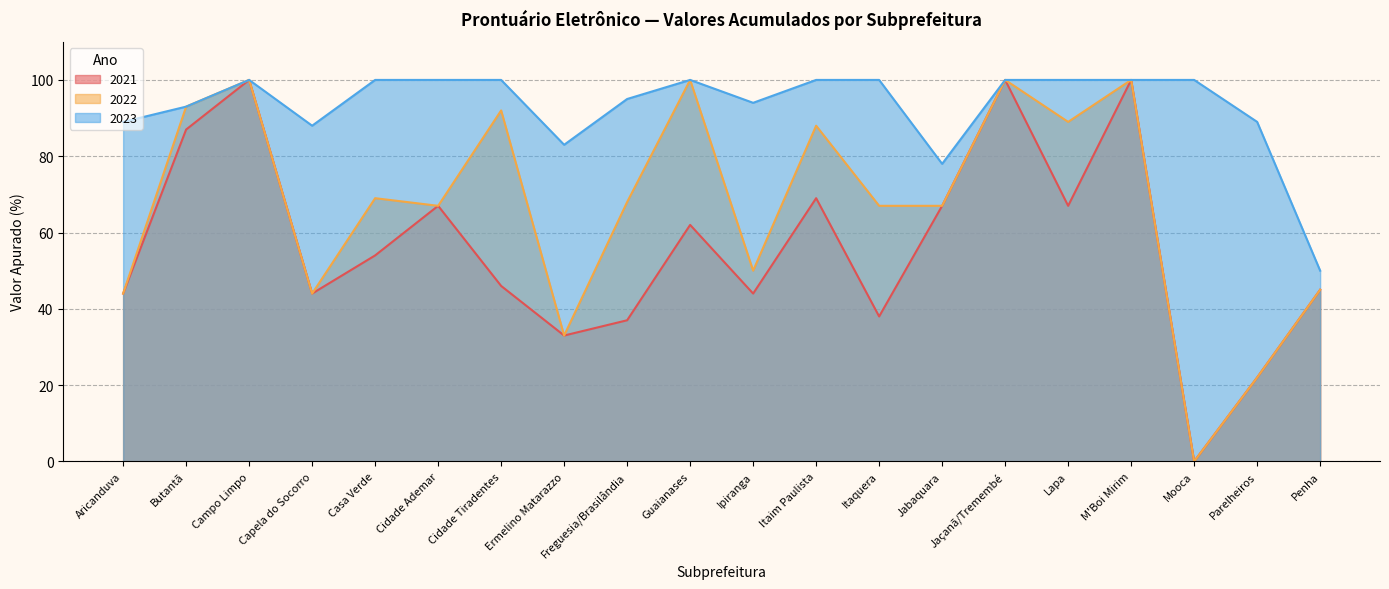

What is the sum of all 2022 values?

1338